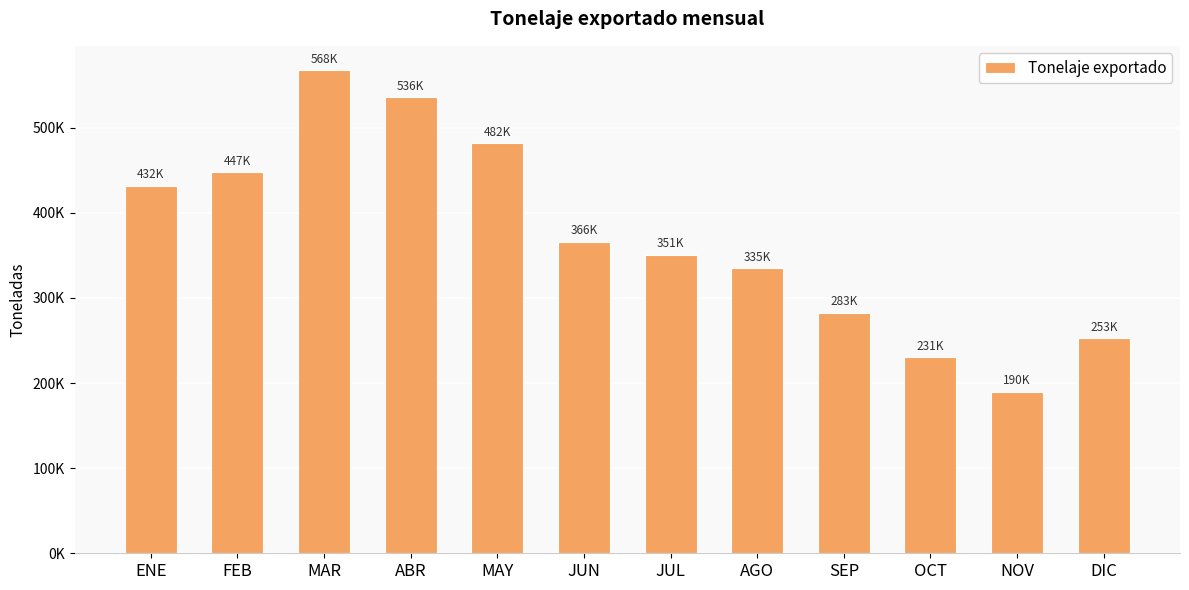

The value at FEB is 447405.9. True or false?

True